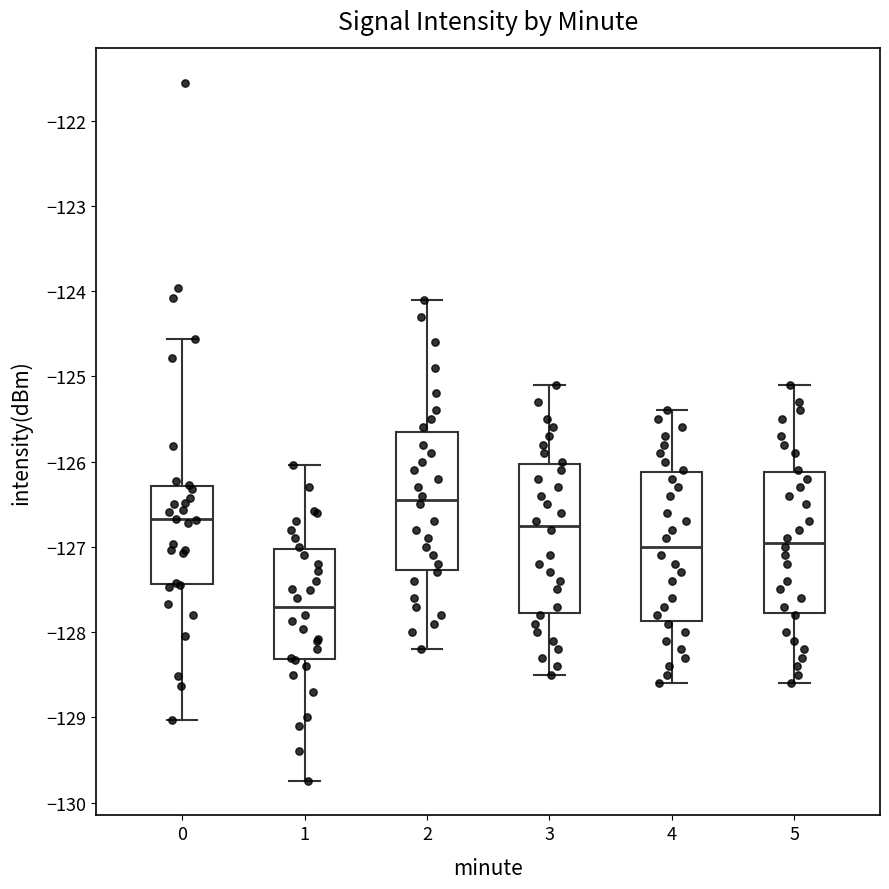

Reading left to right, transcribe this box plot: for each box, give where its median line is, the range the box spans, and where its two whiskers end, as read against the y-axis. The values are not printed on the chart, so give them approximately, as read against the axis.

0: median -126.7, box -127.4 to -126.3, whiskers -129.0 to -124.6
1: median -127.7, box -128.3 to -127.0, whiskers -129.7 to -126.0
2: median -126.4, box -127.3 to -125.6, whiskers -128.2 to -124.1
3: median -126.7, box -127.8 to -126.0, whiskers -128.5 to -125.1
4: median -127.0, box -127.9 to -126.1, whiskers -128.6 to -125.4
5: median -126.9, box -127.8 to -126.1, whiskers -128.6 to -125.1